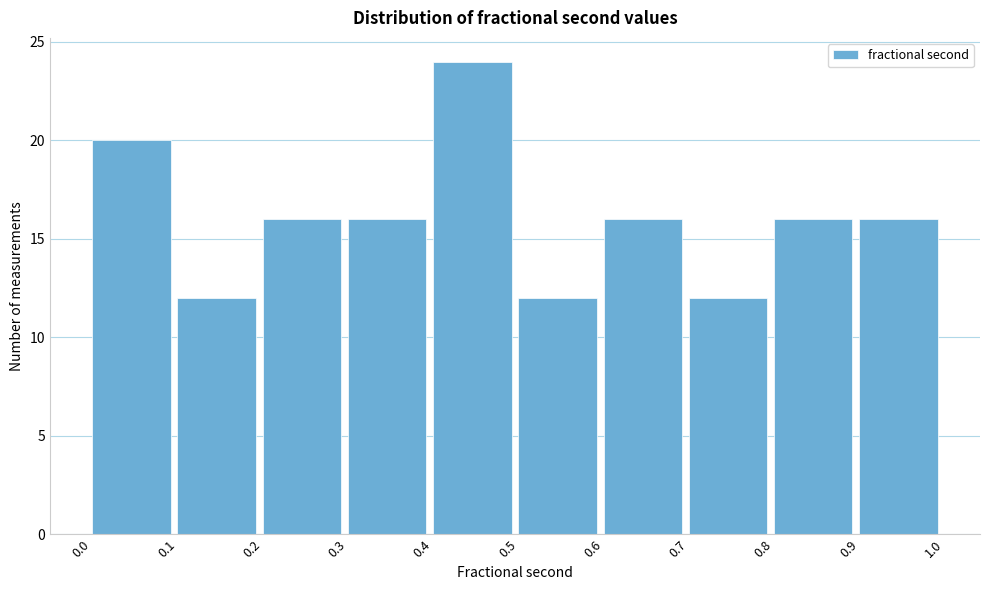

Reading left to right, list every bar in this chart as the range it spans on the x-axis followed by its height. The values are not printed on the chart, so give them approximately, as read against the axis.

0.0 to 0.1: 20
0.1 to 0.2: 12
0.2 to 0.3: 16
0.3 to 0.4: 16
0.4 to 0.5: 24
0.5 to 0.6: 12
0.6 to 0.7: 16
0.7 to 0.8: 12
0.8 to 0.9: 16
0.9 to 1.0: 16